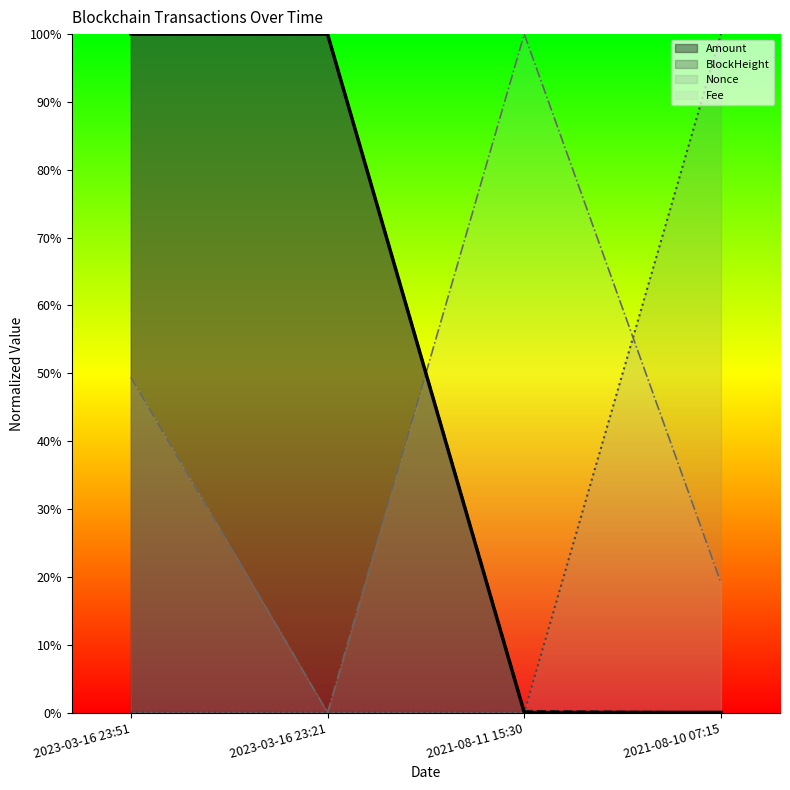

What is the total value across all series at 2023-03-16 23:21?

2.0